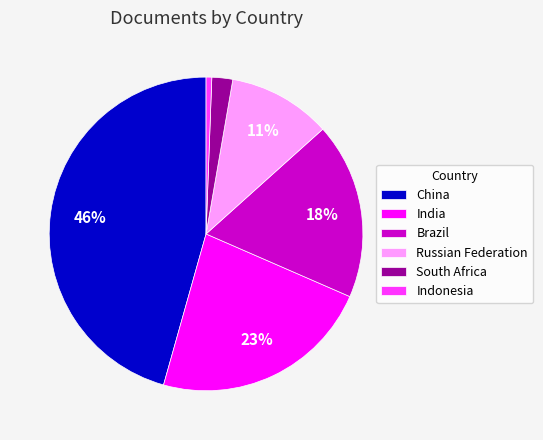

Rank the categories by value from highest to lowest.

China, India, Brazil, Russian Federation, South Africa, Indonesia